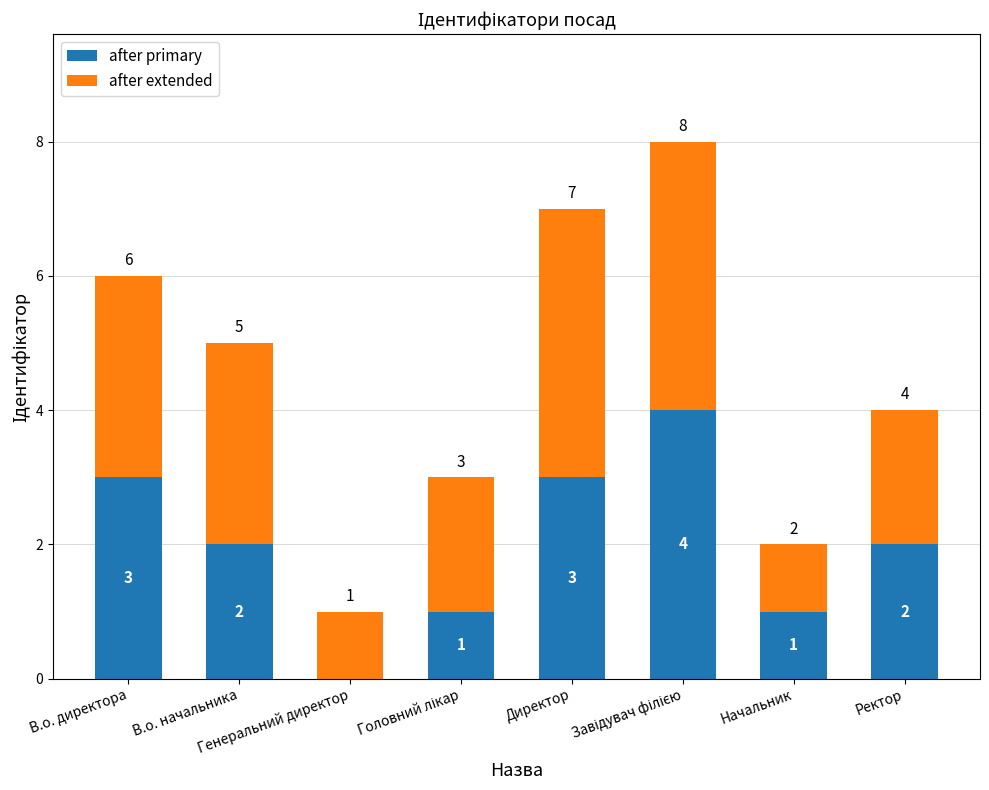

What is the sum of all after primary values?

16